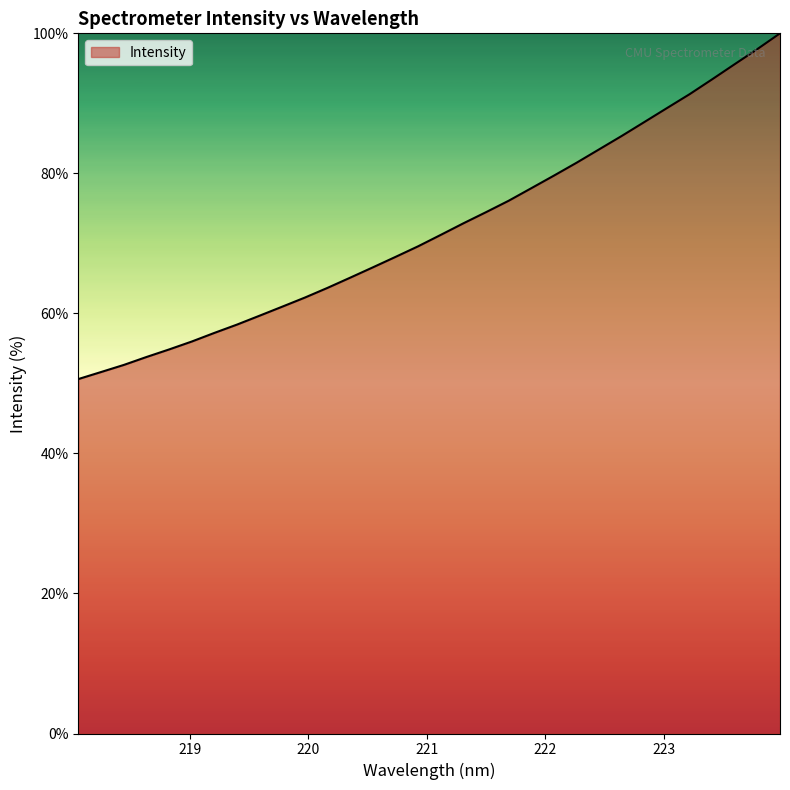

Does the chart display data point markers on the line(s)?

No